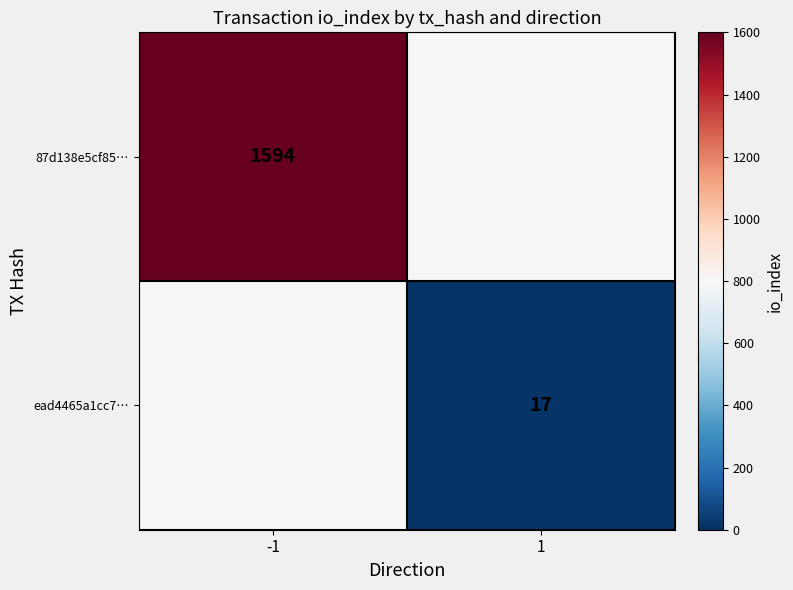

True or false: ead4465a1cc7… has a value of 23.6 at 1.

False